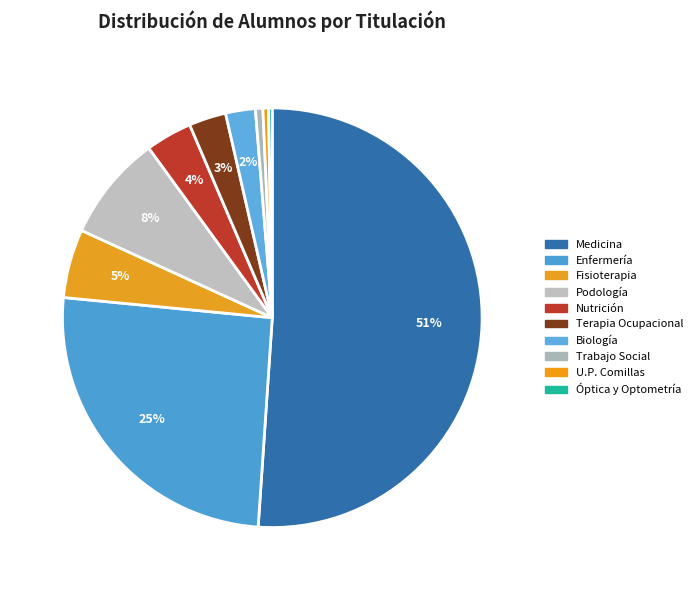

Which category has the biggest portion of the pie?

Medicina